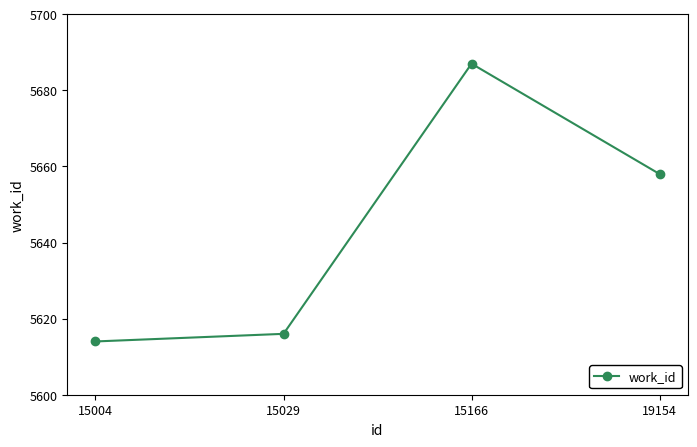

Reading left to right, extract all data points from this chart.

15004=5614	15029=5616	15166=5687	19154=5658